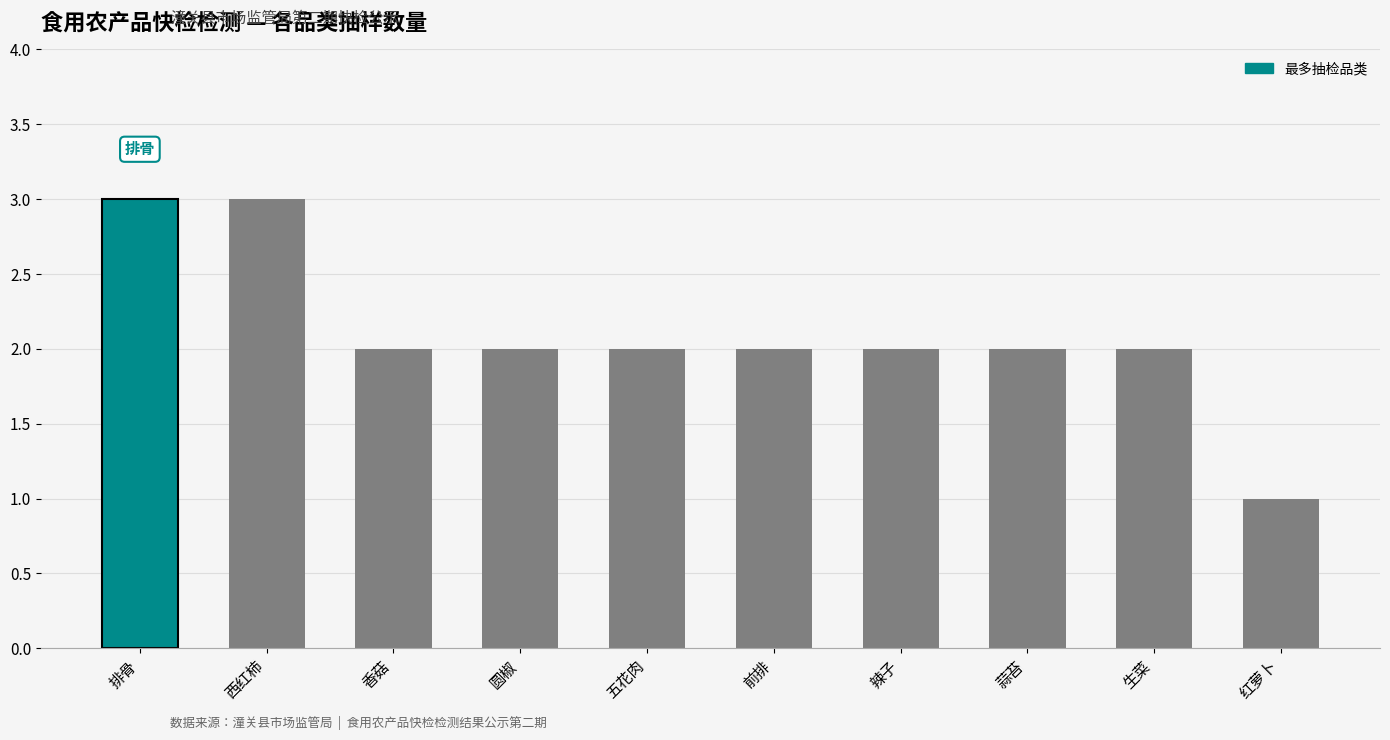

Which category has the lowest value across all series?

红萝卜